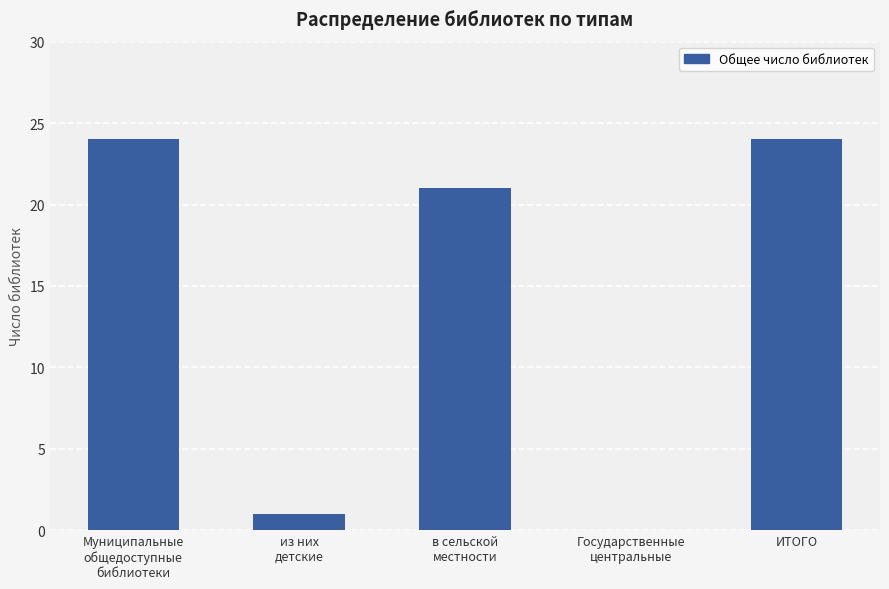

Is it true that the value at ИТОГО is 37?

False